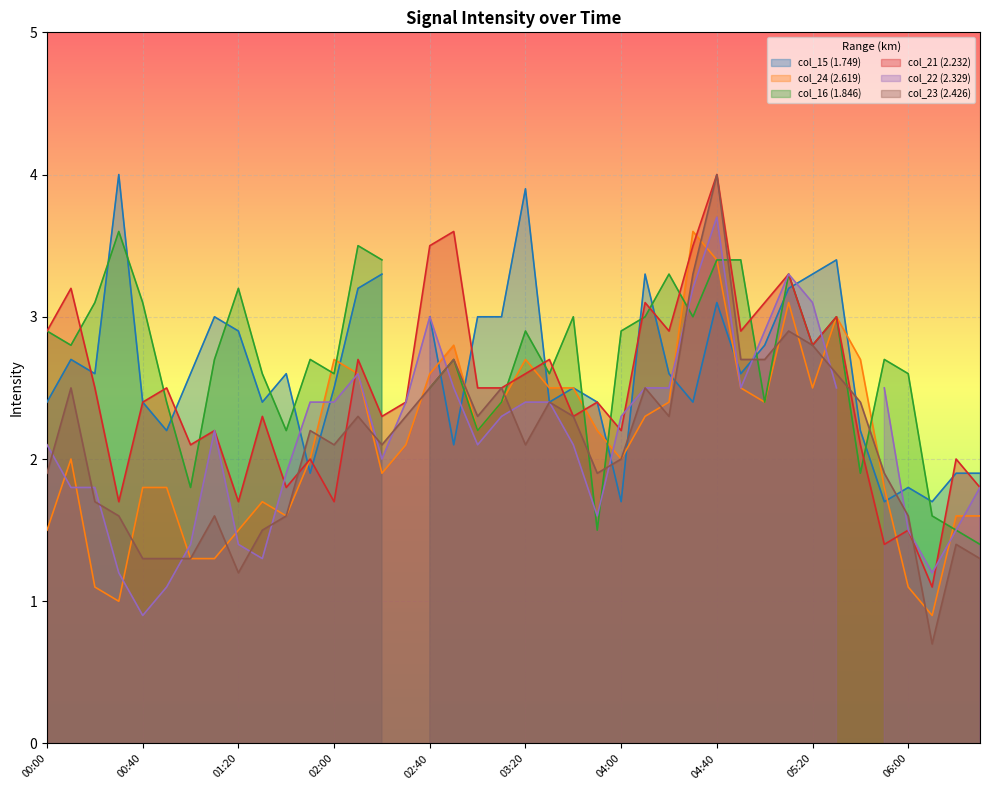

At which label does col_21 (2.232) reach its peak?

04:40